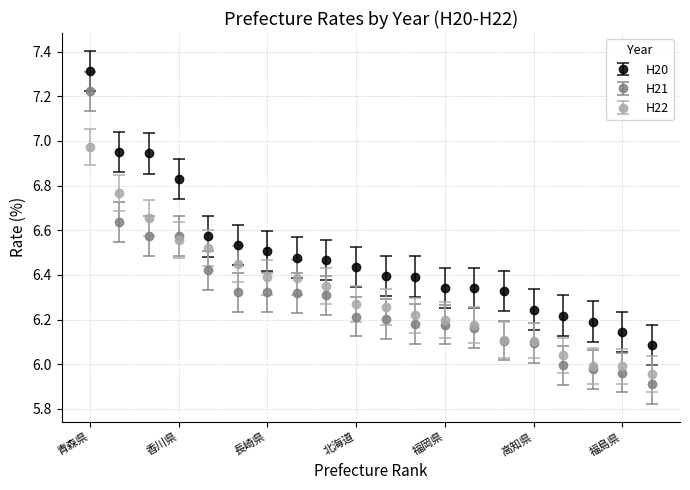

Which series has the largest total across all categories?

H20